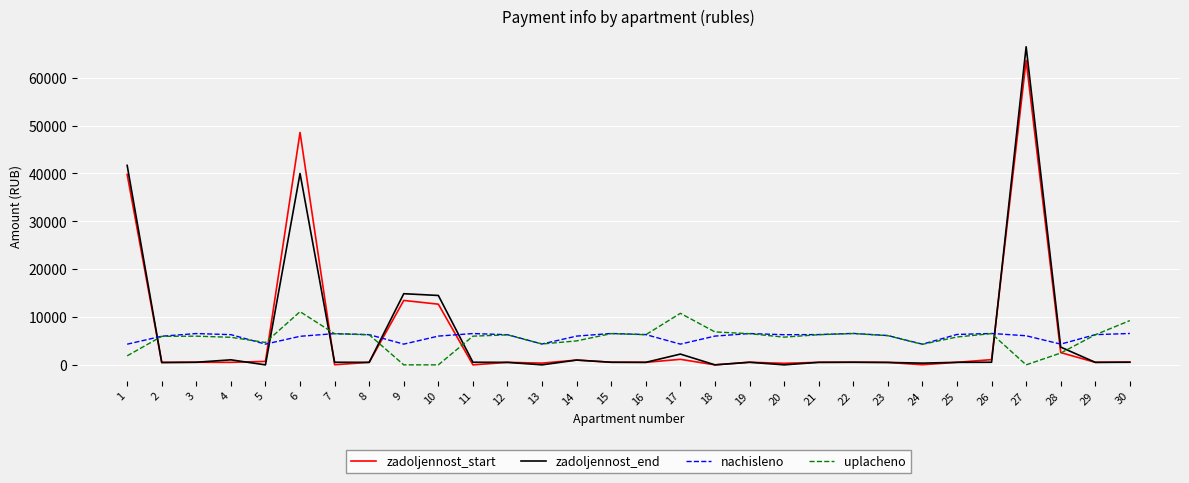

Is the value of zadoljennost_start at 4 greater than the value of uplacheno at 22?

No